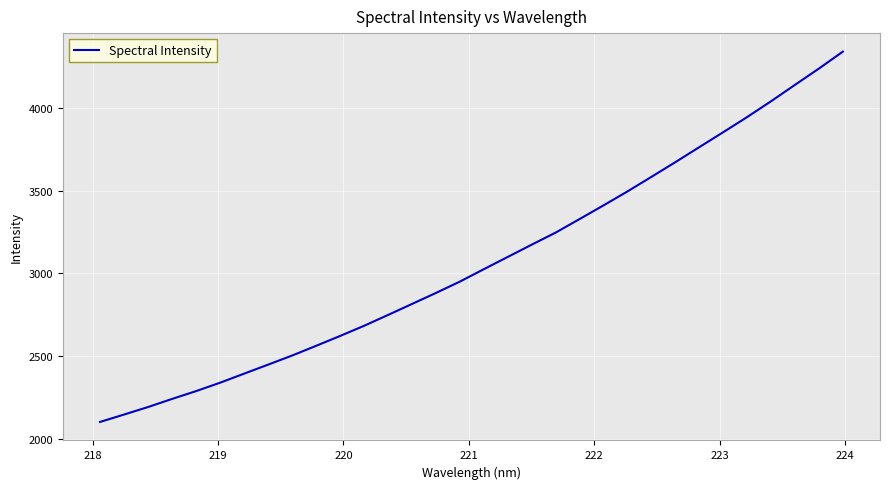

How many distinct data groups are displayed?

1